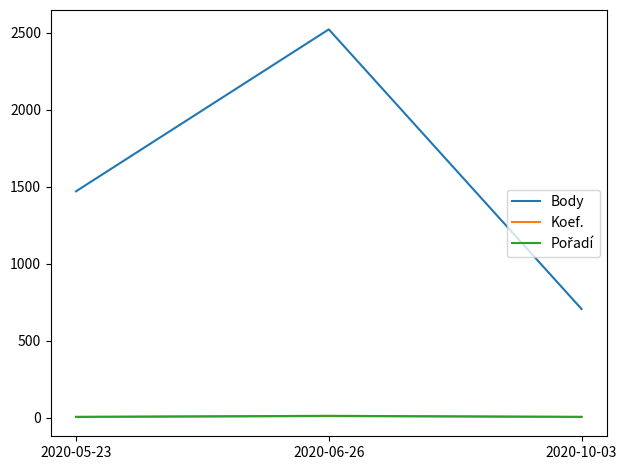

Which series has the largest total across all categories?

Body